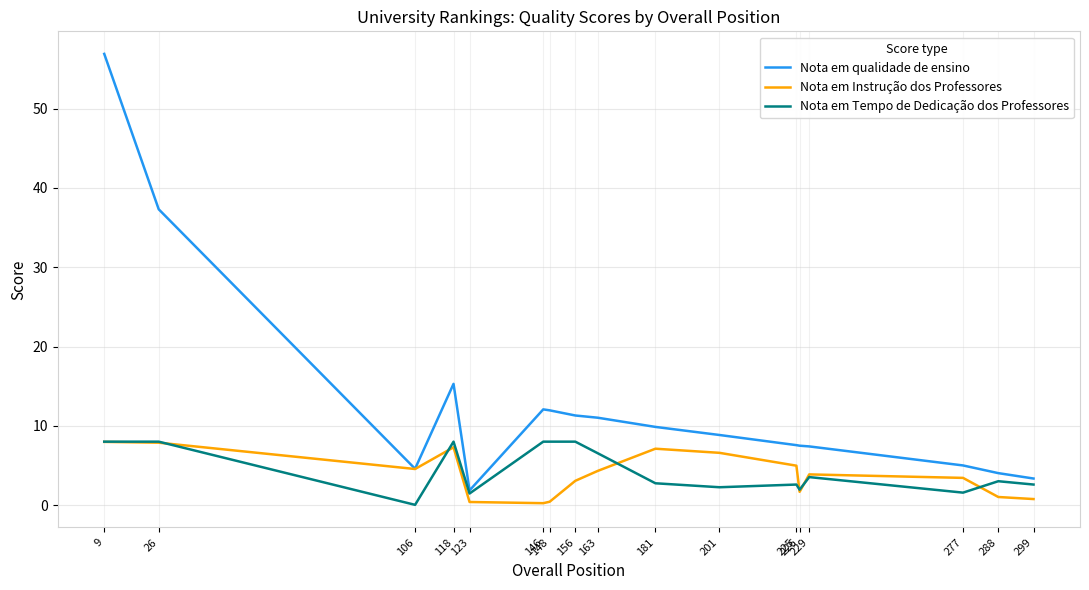

At 299, list the series in order from smallest to largest.

Nota em Instrução dos Professores, Nota em Tempo de Dedicação dos Professores, Nota em qualidade de ensino